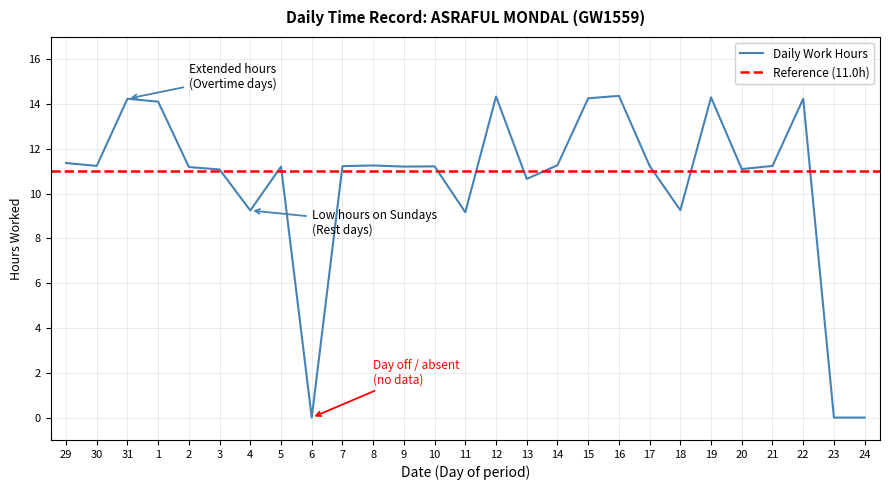

Reading left to right, extract all data points from this chart.

11.4	11.2	14.2	14.1	11.2	11.1	9.2	11.2	0.0	11.2	11.3	11.2	11.2	9.2	14.3	10.7	11.3	14.3	14.4	11.2	9.3	14.3	11.1	11.2	14.2	0.0	0.0